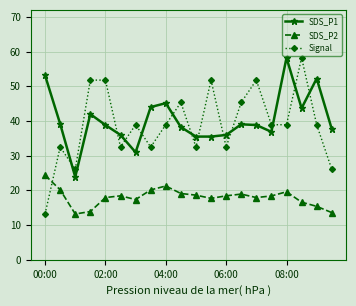

True or false: SDS_P1 has more than 2 points higher than both neighbors.

True